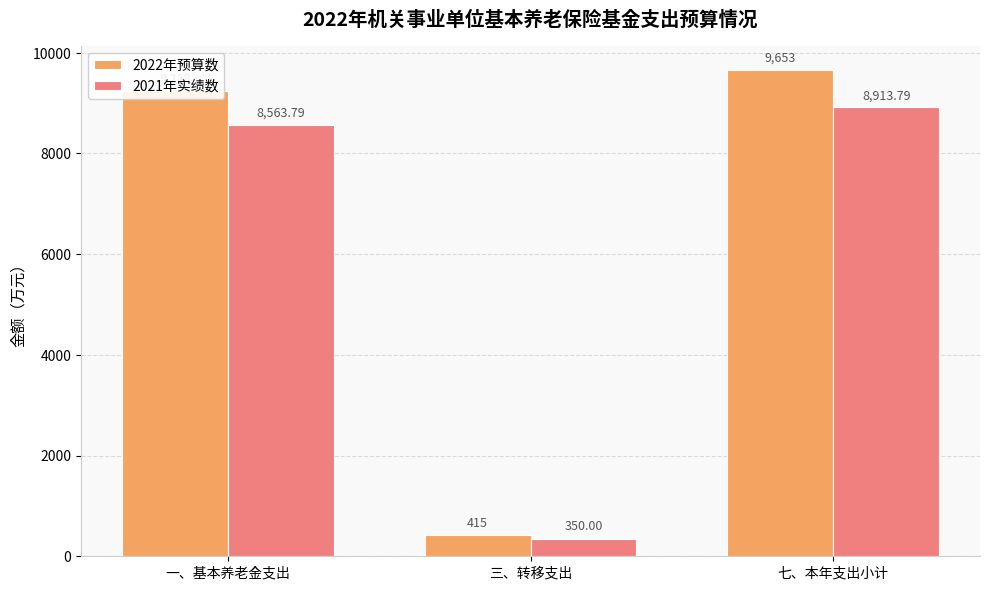

What is the value of the 2021年实绩数 bar at the 1st from the left?

8563.8